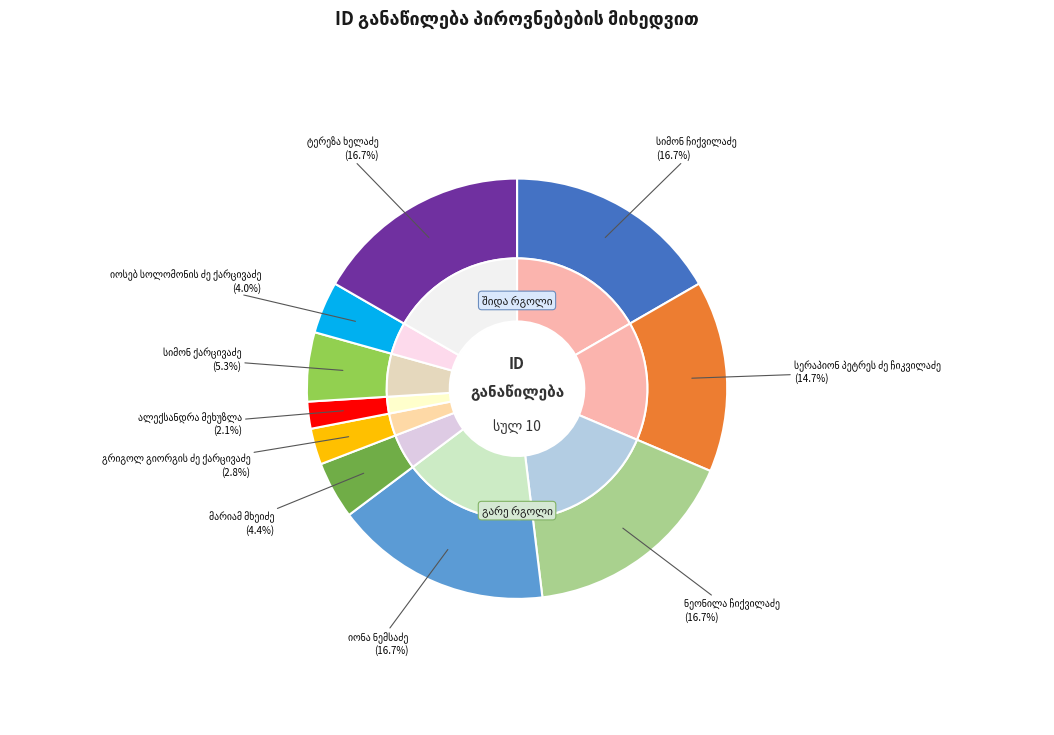

To the nearest percent, what is the average slice percentage?

10%